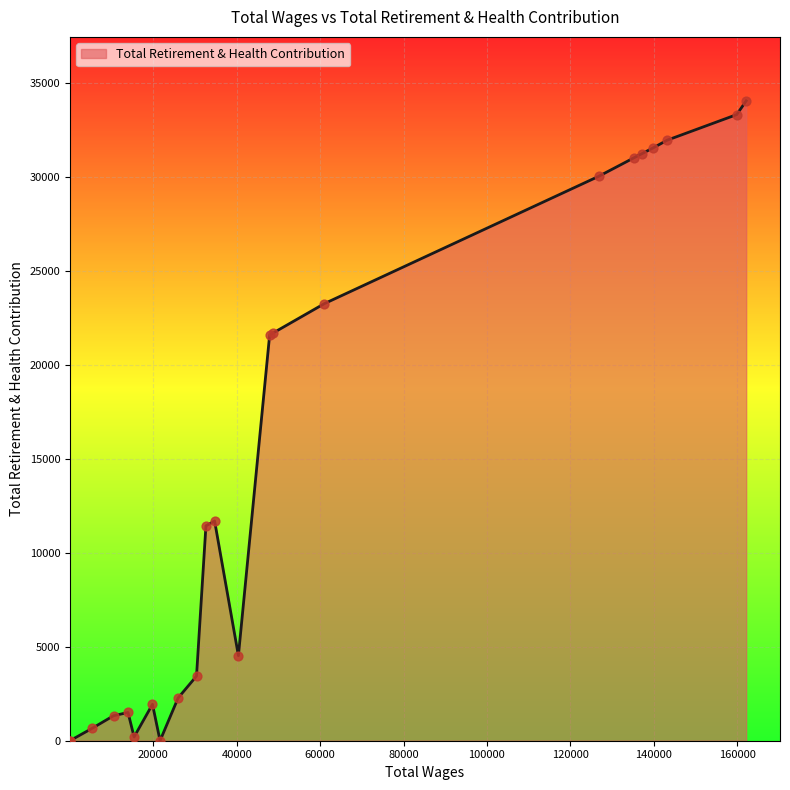

What is the greatest value displayed?

34032